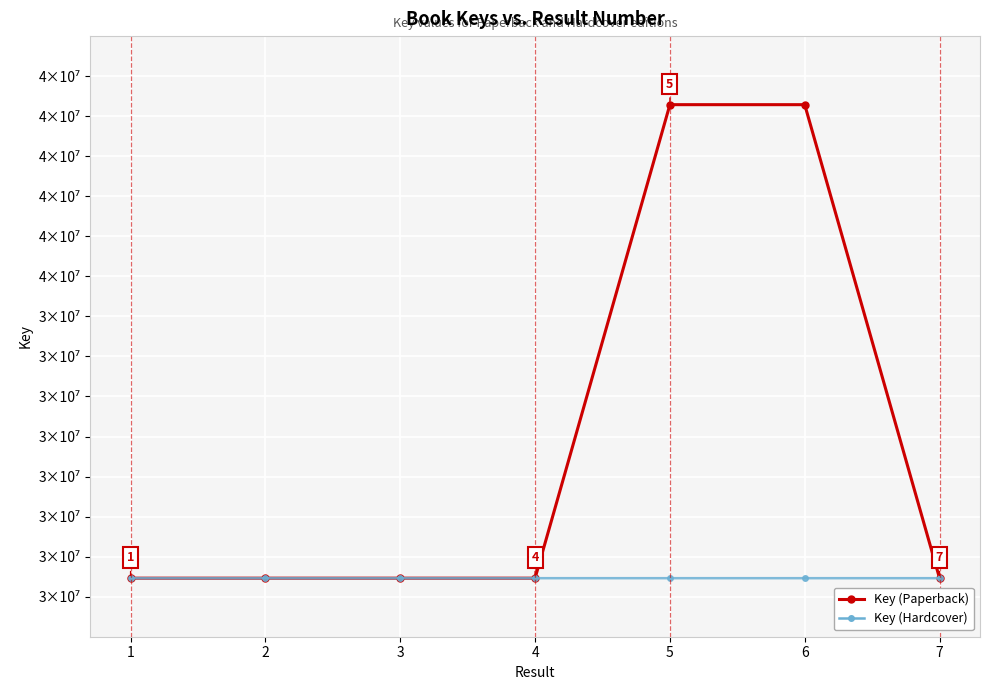

True or false: Key (Paperback) has more than 2 interior local peaks.

False